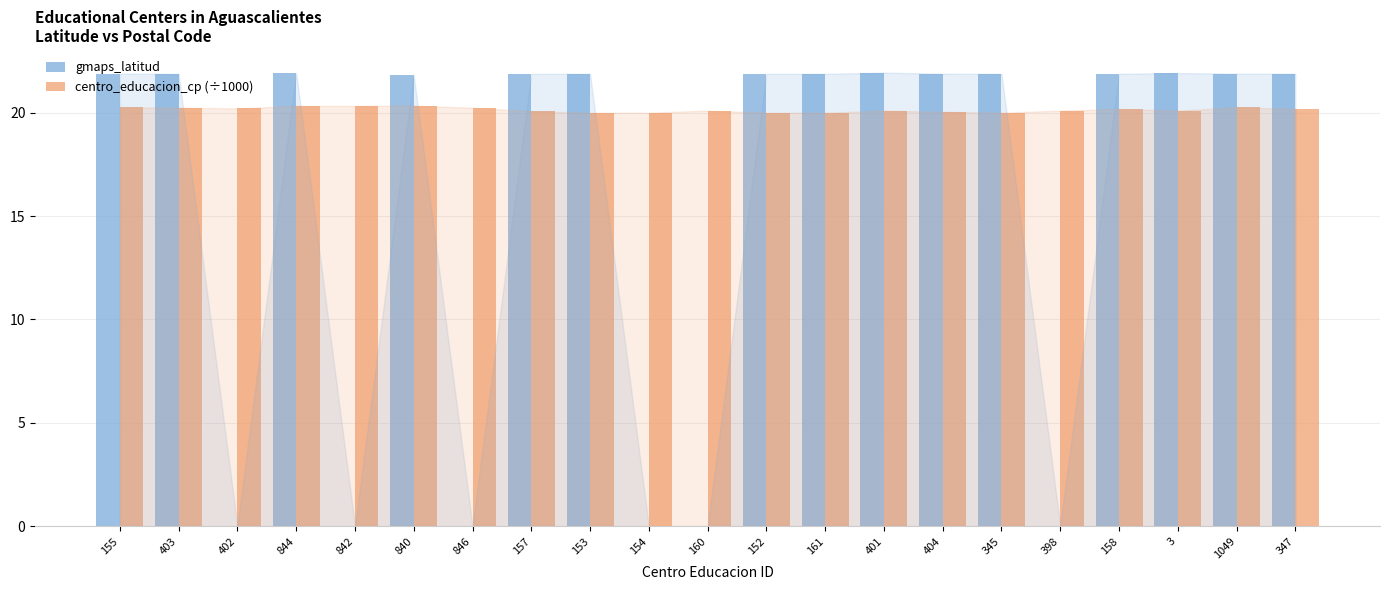

The centro_educacion_cp (÷1000) series shows 20.0 at 404. True or false?

True